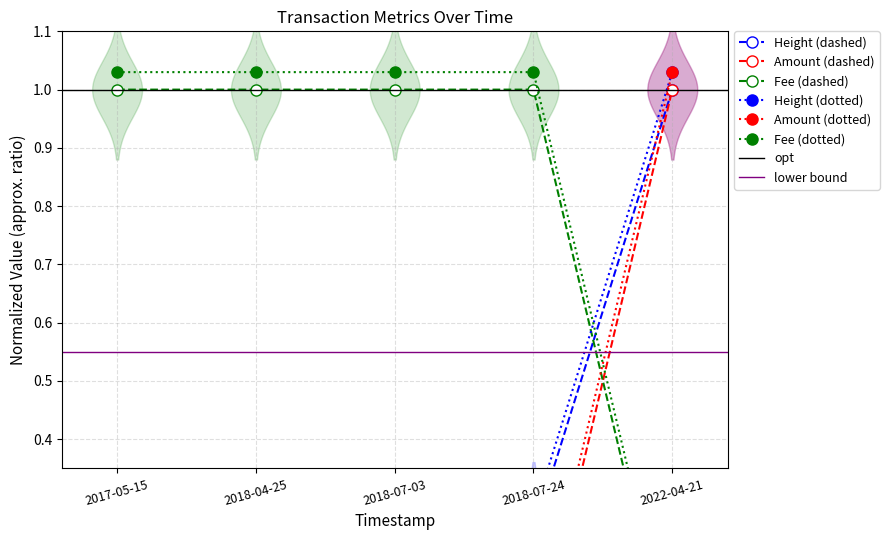

True or false: Amount and Height cross at least once.

False